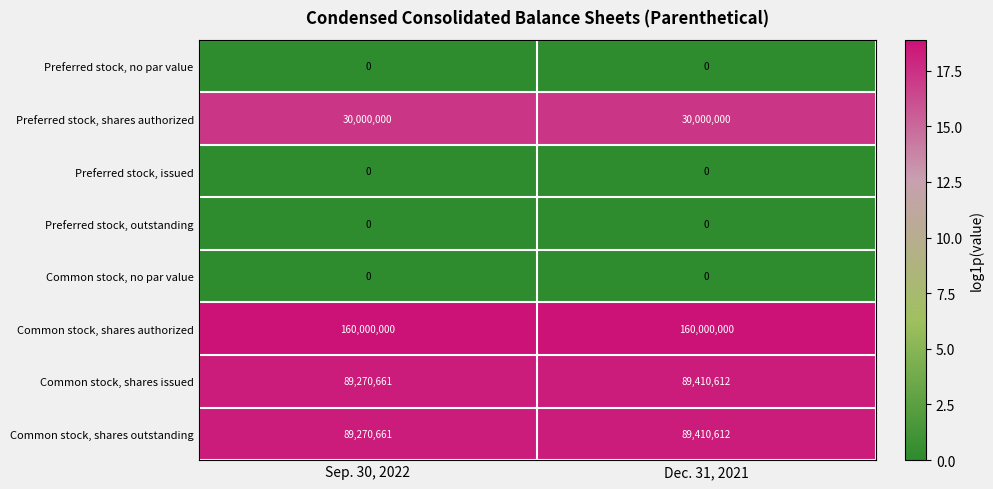

What is the approximate value of Preferred stock, shares authorized at Dec. 31, 2021?

30000000